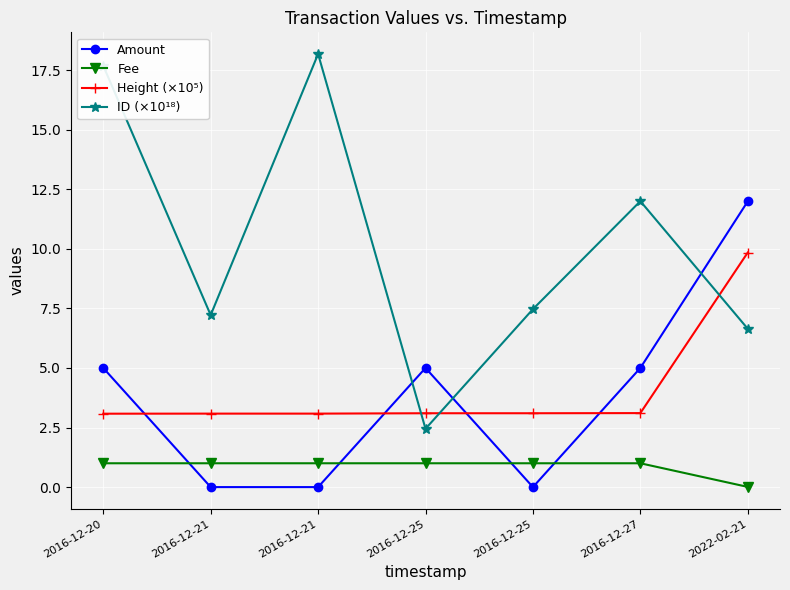

Count the number of data series in this chart.

4